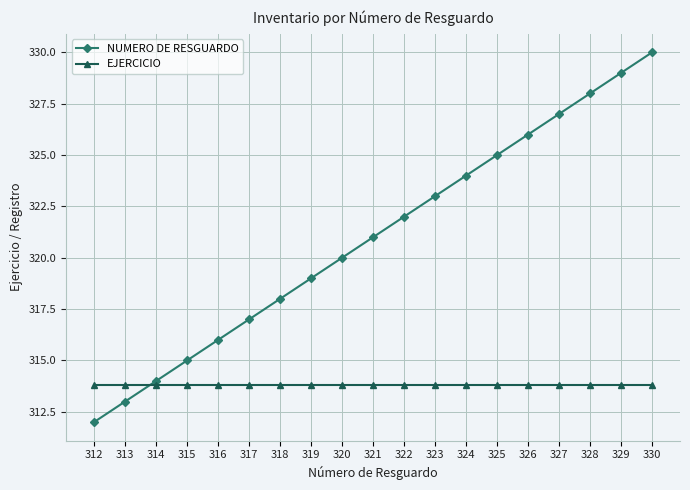

Between 312 and 327, which series saw the biggest shift?

NUMERO DE RESGUARDO